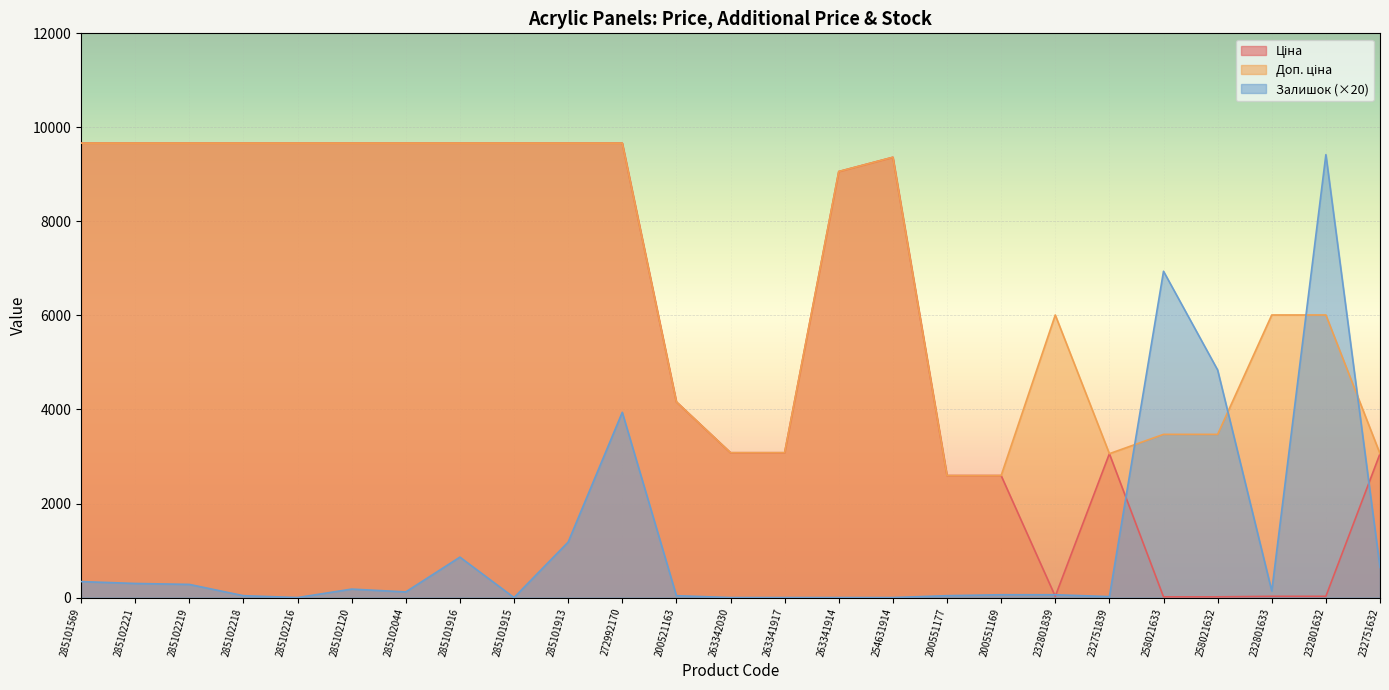

List the series in order of their overall mean, highest first.

Доп. ціна, Ціна, Залишок